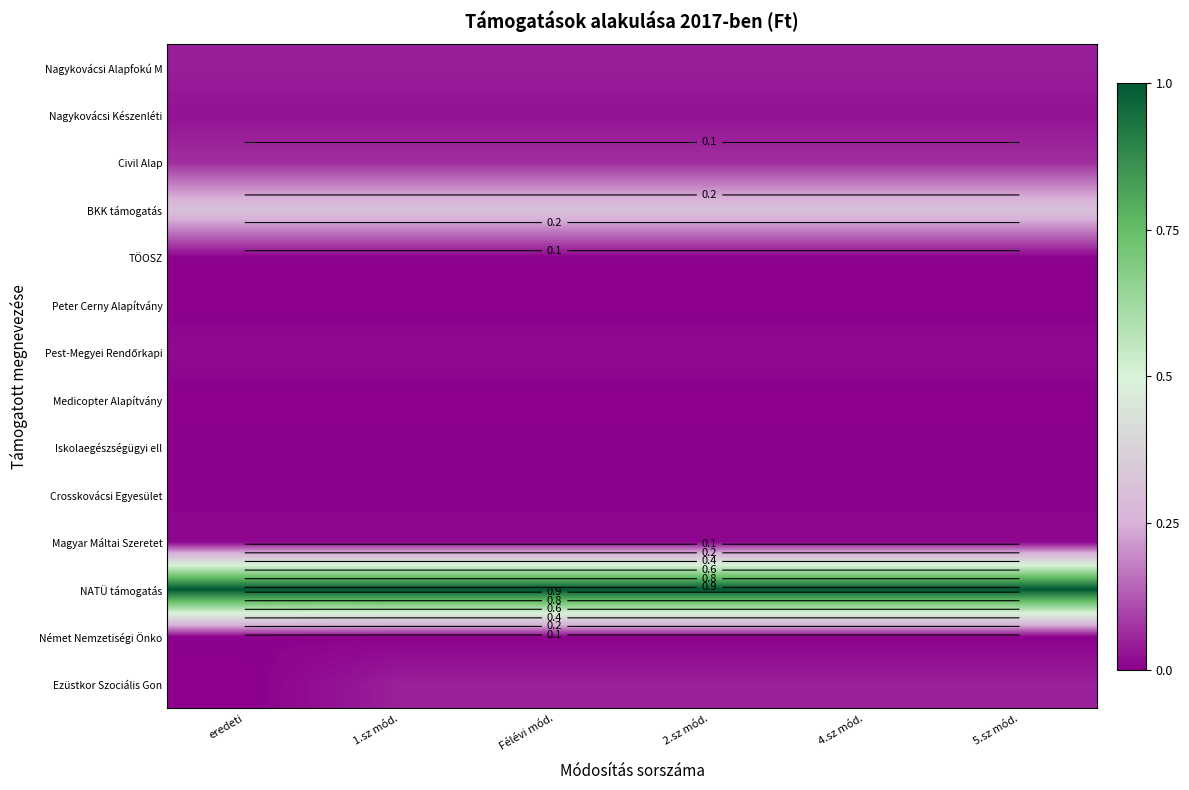

At which category does the chart reach its minimum across all series?

eredeti